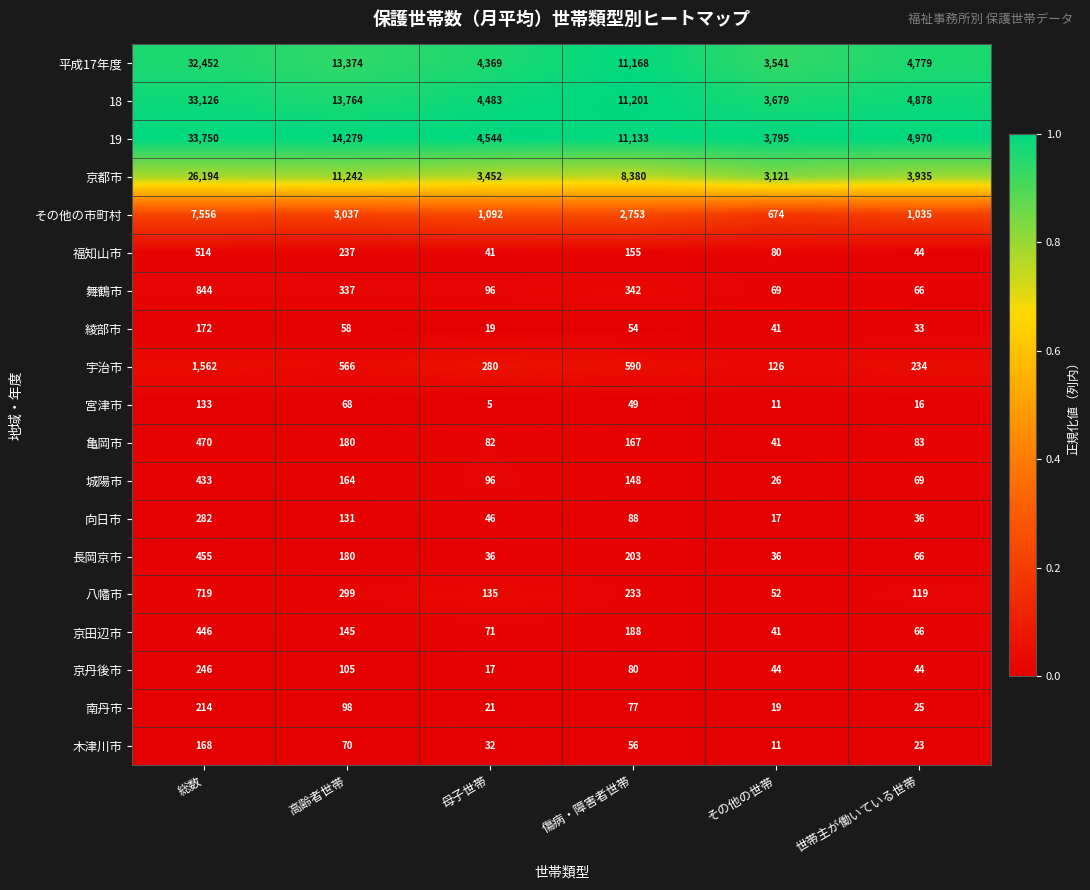

How many data points does each series have?

6